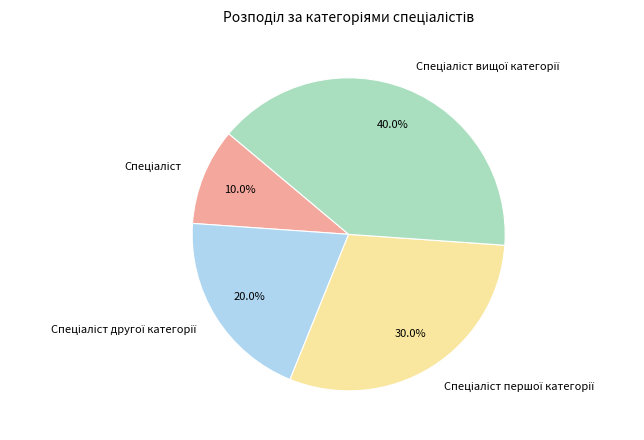

Is there a majority slice in this chart?

No